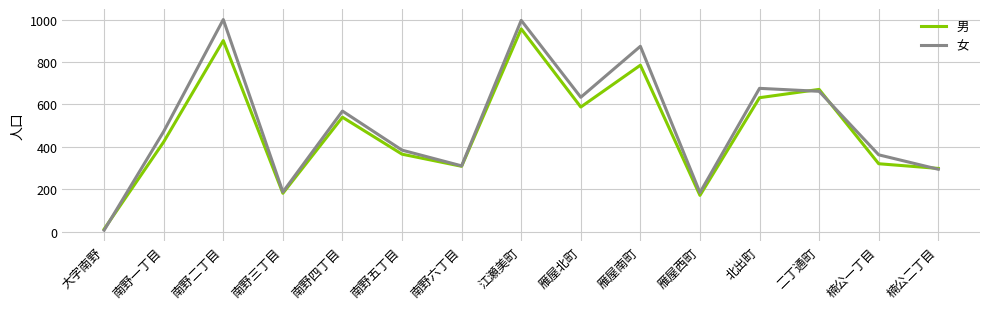

At how many categories does at least one series exceed 445?

8